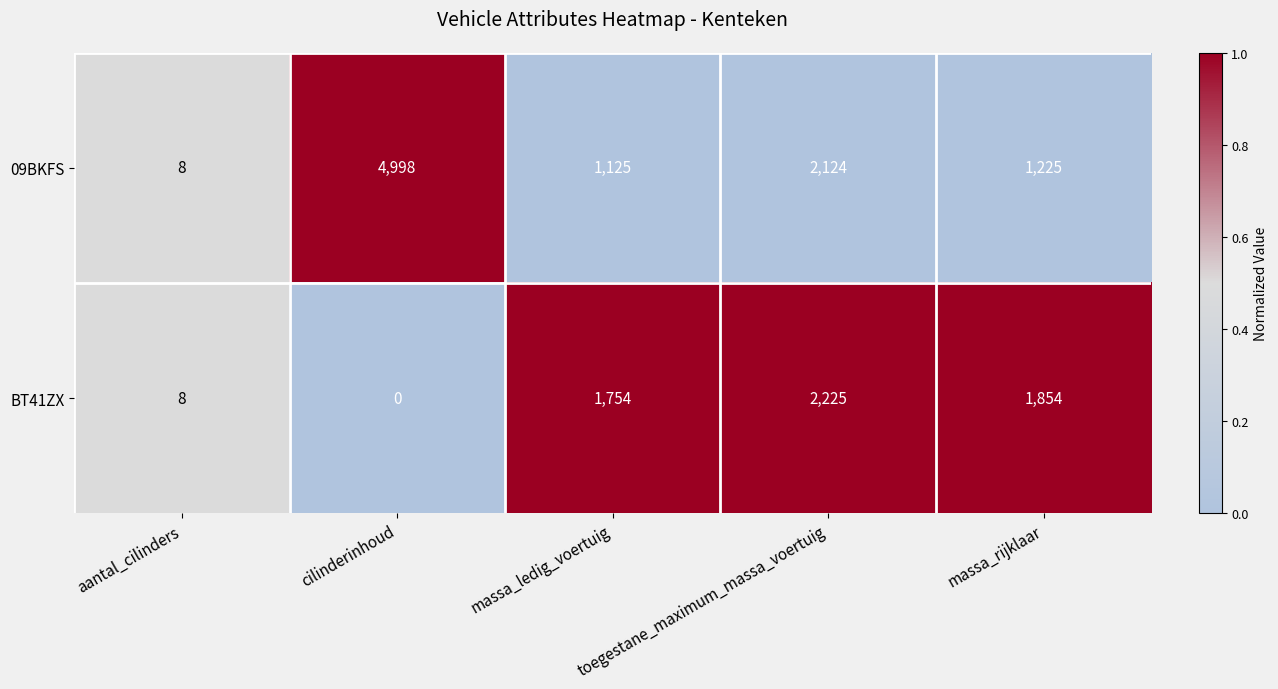

What is the total value across all series at aantal_cilinders?

16